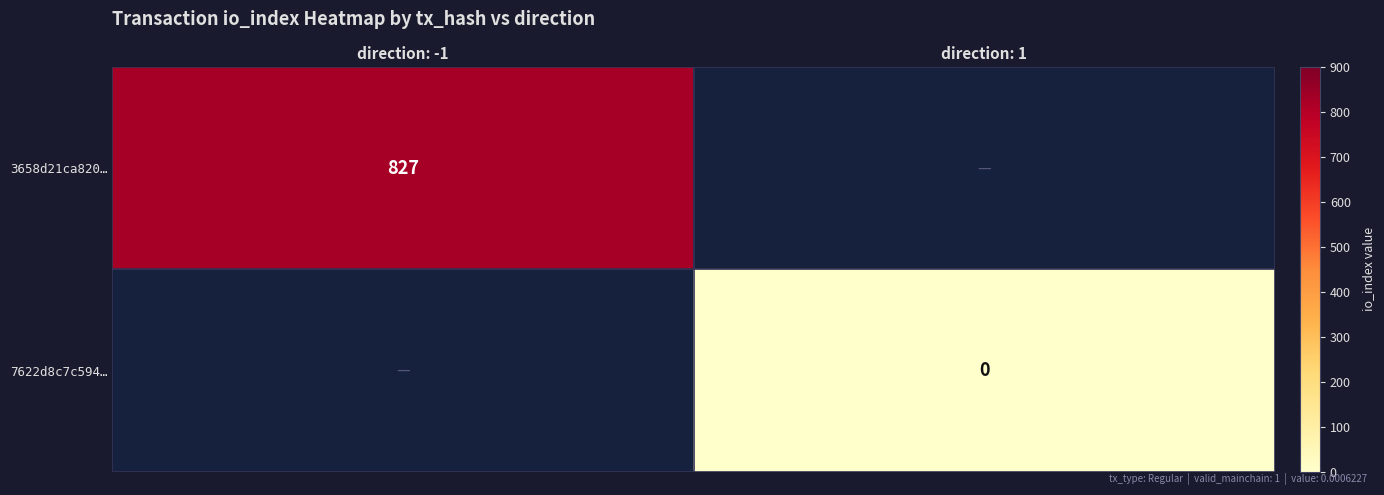

The value of 3658d21ca820… at direction: -1 is 1482. True or false?

False